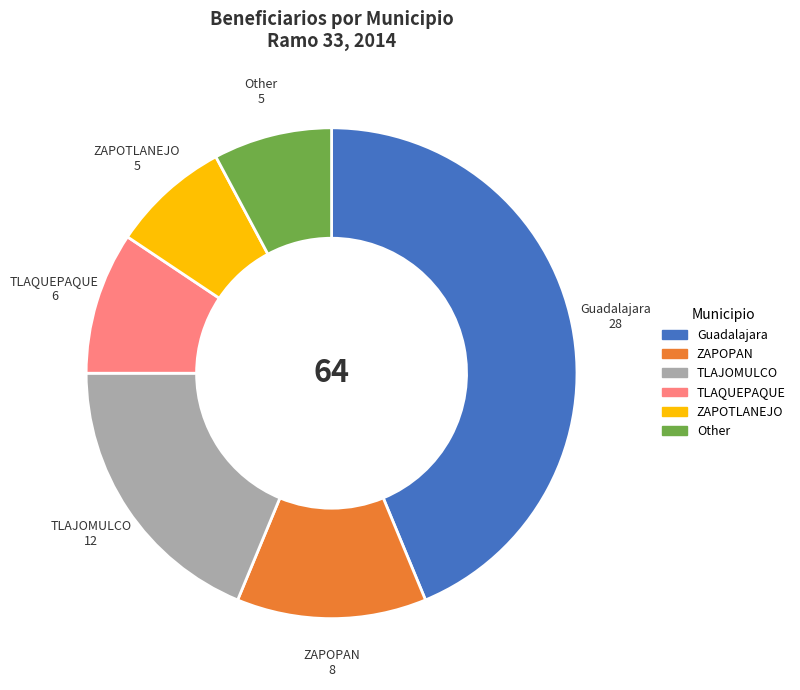

How many slices are in this pie chart?

6